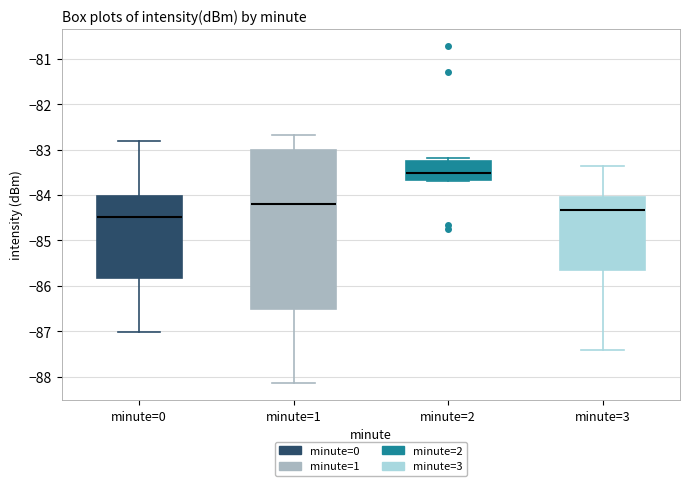

Reading left to right, read every box against the y-axis: the position of its median line, the range the box covers, and the ends of its whiskers. The values are not printed on the chart, so give them approximately, as read against the axis.

minute=0: median -84.5, box -85.8 to -84.0, whiskers -87.0 to -82.8
minute=1: median -84.2, box -86.5 to -83.0, whiskers -88.1 to -82.7
minute=2: median -83.5, box -83.7 to -83.2, whiskers -83.7 to -83.2 (just above the box's upper edge)
minute=3: median -84.3, box -85.6 to -84.0, whiskers -87.4 to -83.4